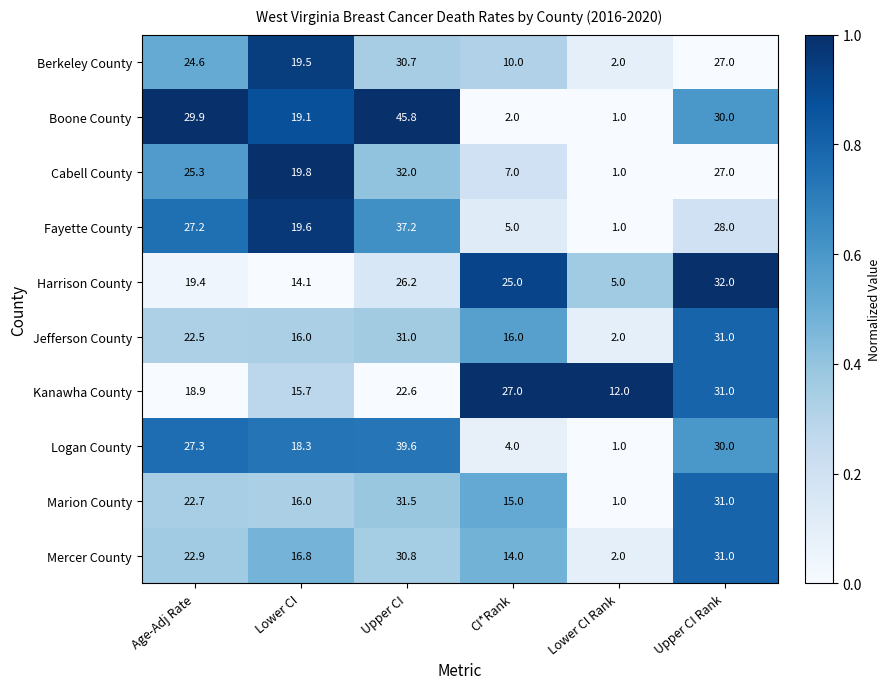

How many distinct data groups are displayed?

10